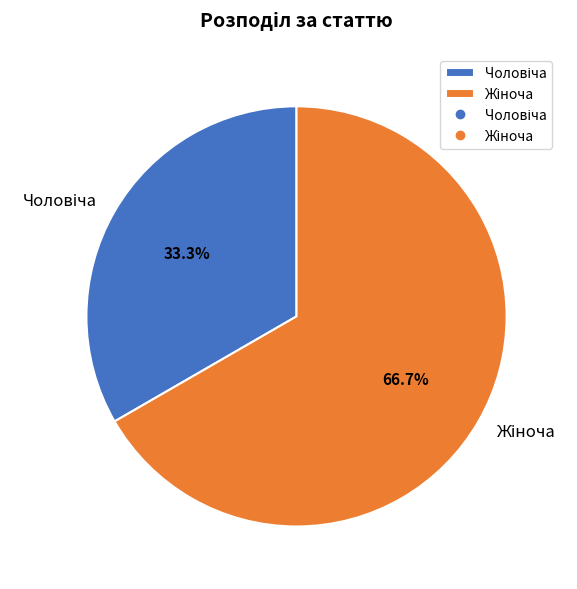

Does any single category account for the majority?

Yes